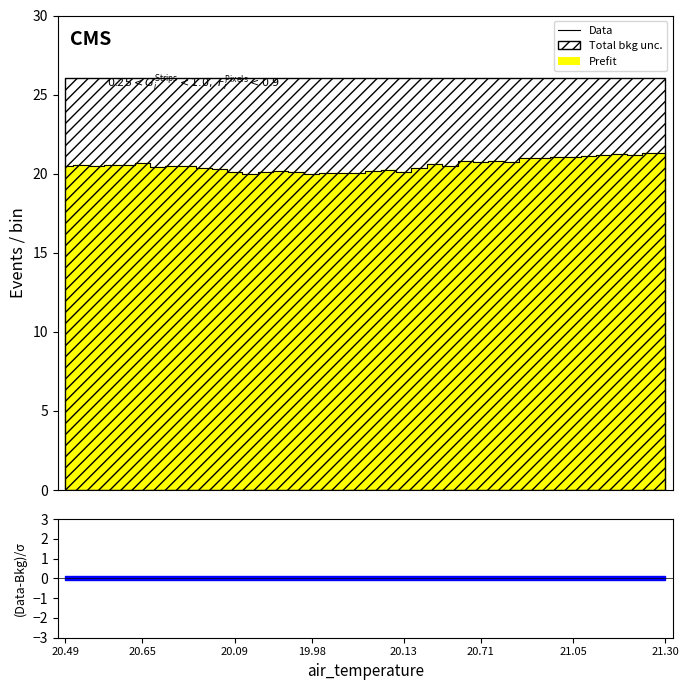

What is the average value?

20.6